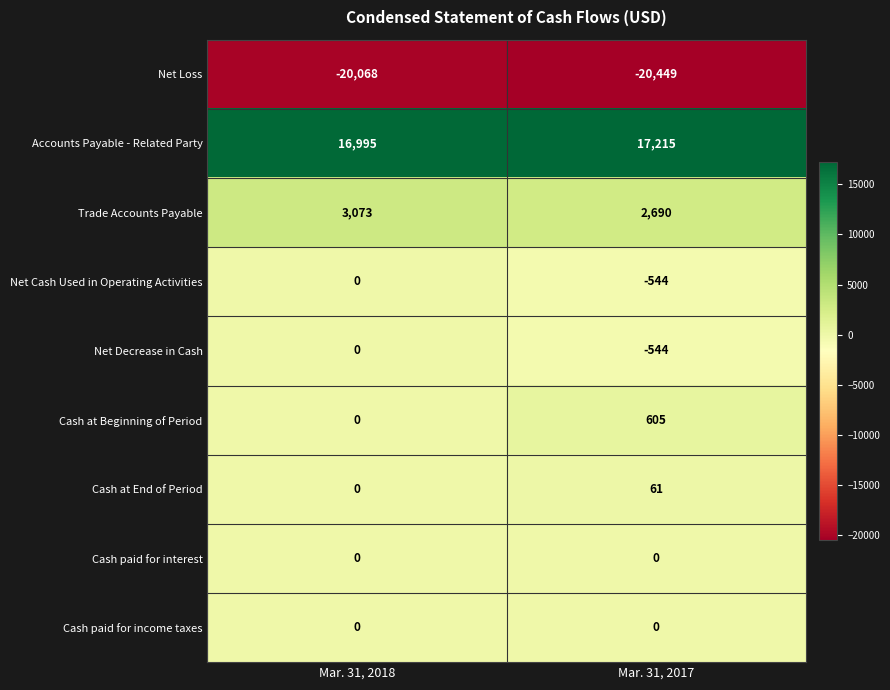

Count the number of categories in the chart.

2